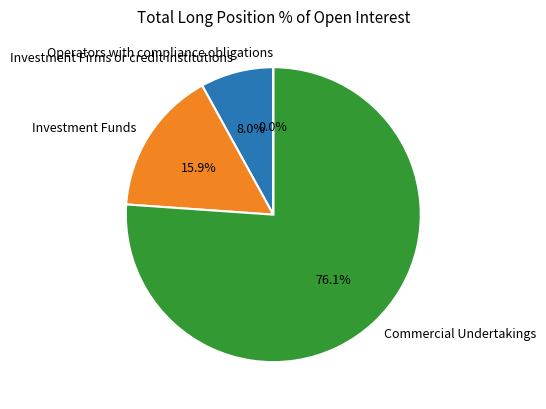

Does any single category account for the majority?

Yes